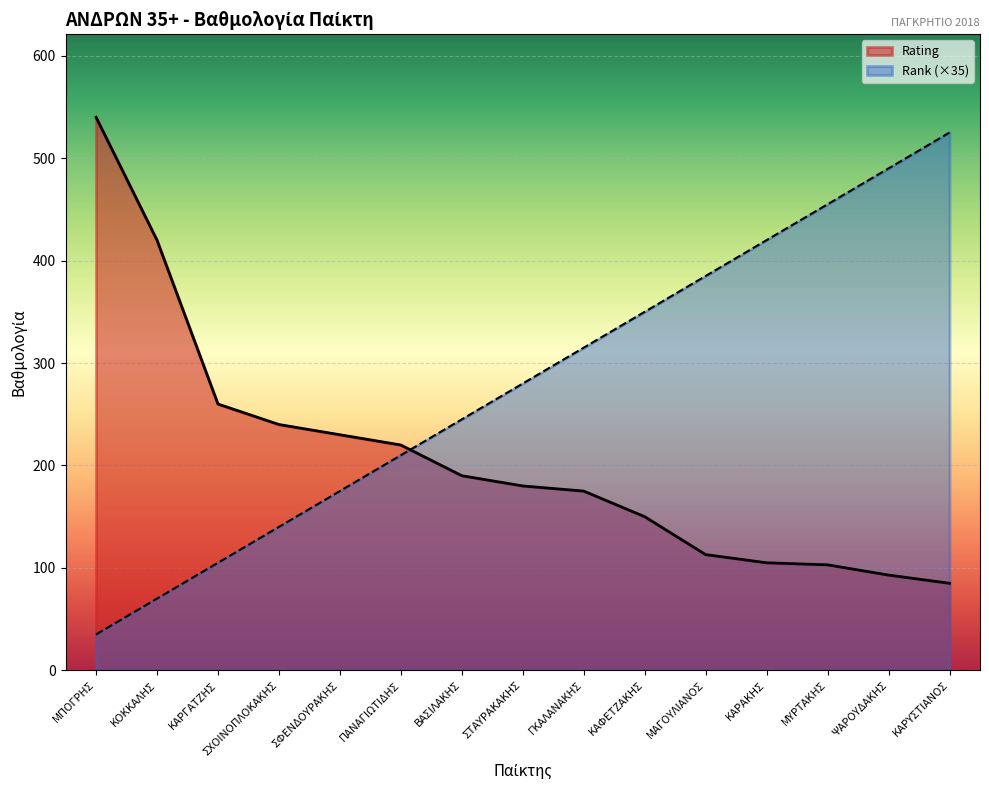

What is the spread (max minus min) of values at ΣΦΕΝΔΟΥΡΑΚΗΣ?

55